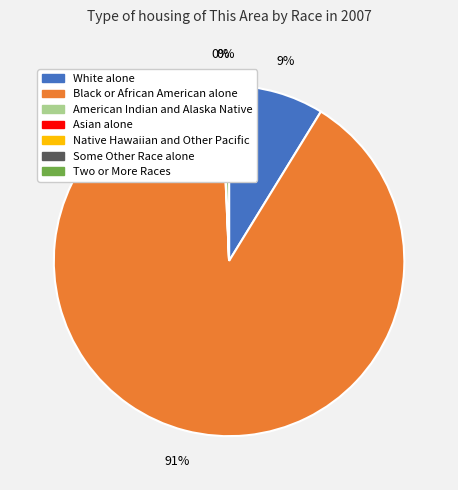

True or false: Black or African American alone accounts for 79% of the total.

False